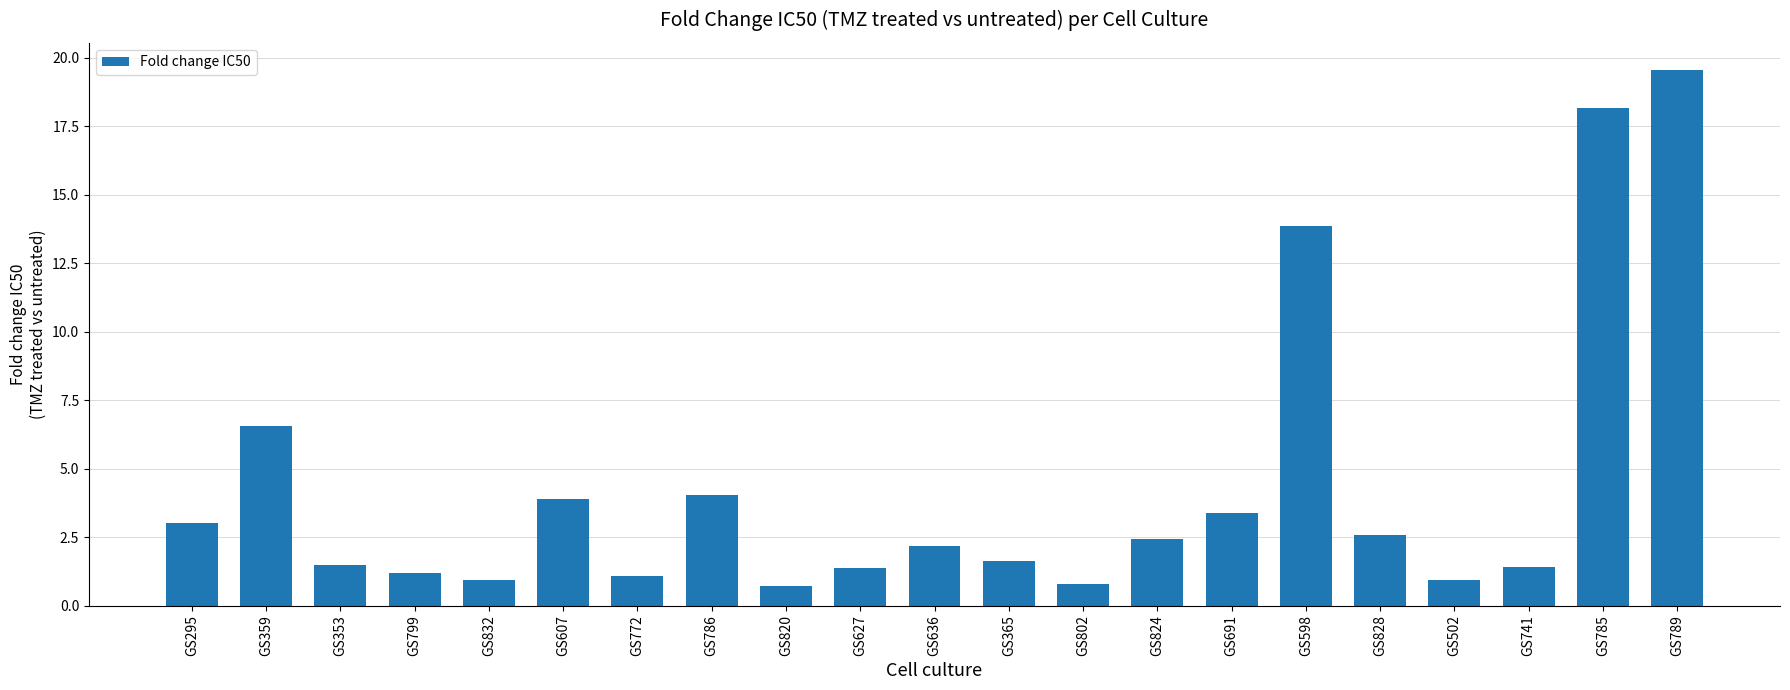

How many data points are less than 2?

10